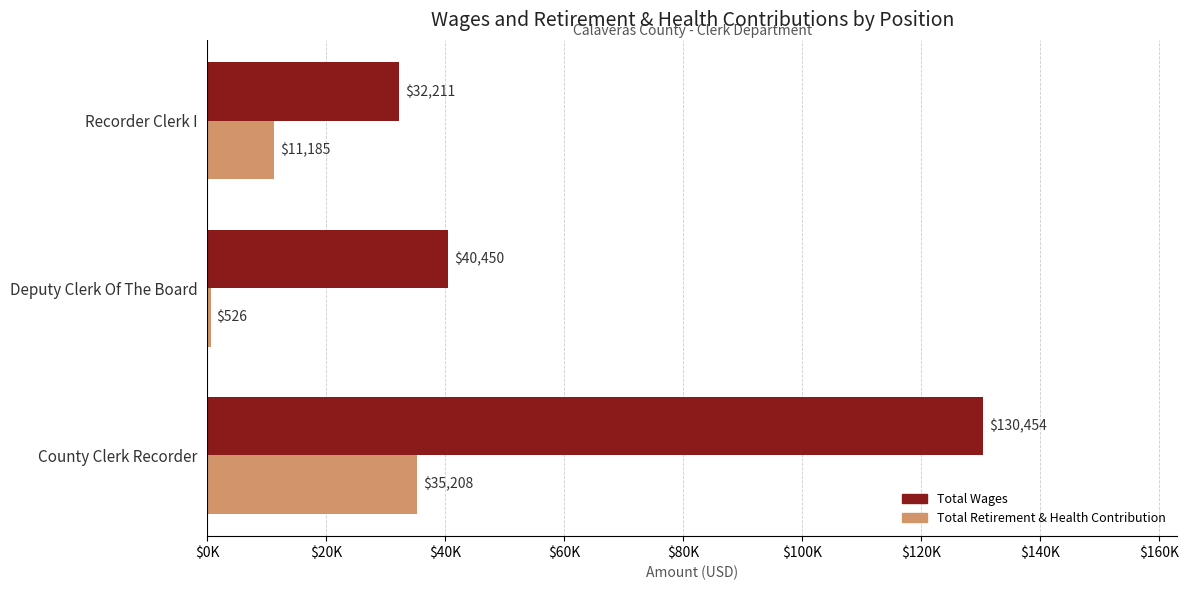

What position from the left is Deputy Clerk Of The Board?

2